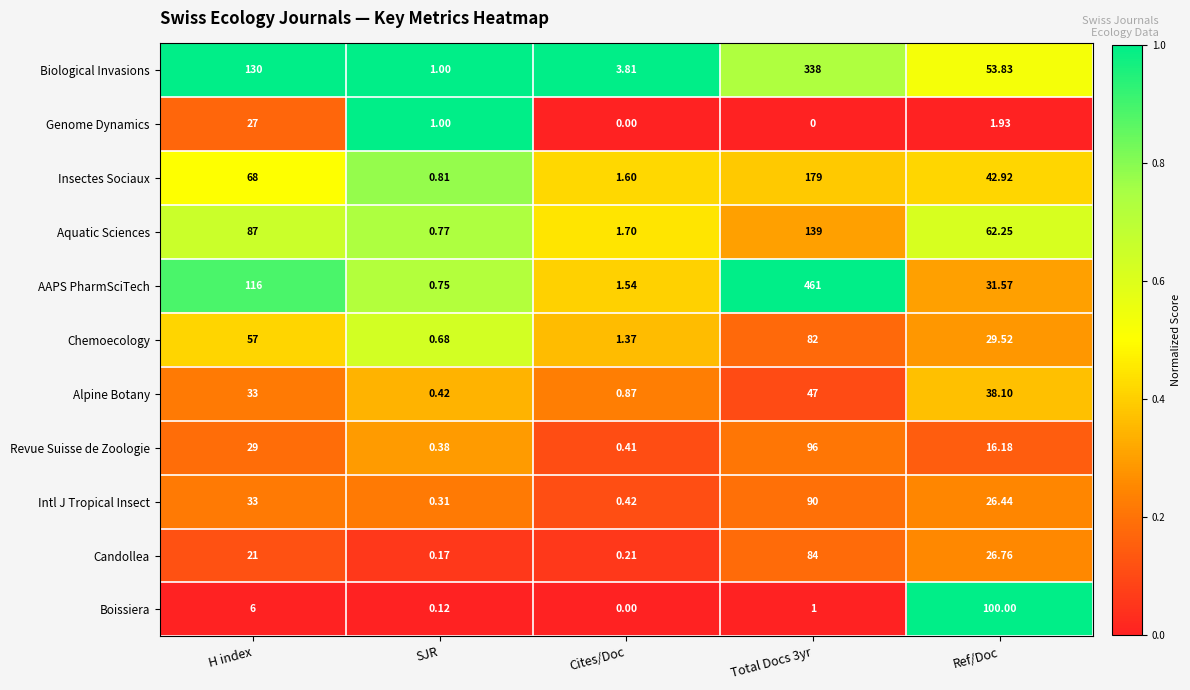

Rank the series by their maximum value, from lowest to highest.

Genome Dynamics, Alpine Botany, Chemoecology, Candollea, Intl J Tropical Insect, Revue Suisse de Zoologie, Boissiera, Aquatic Sciences, Insectes Sociaux, Biological Invasions, AAPS PharmSciTech